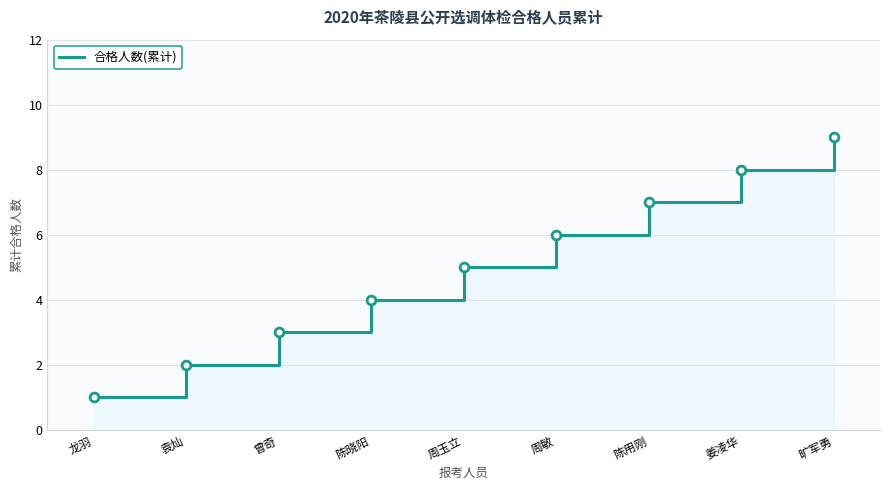

What is the change in value from 周敏 to 姜凌华?

+2